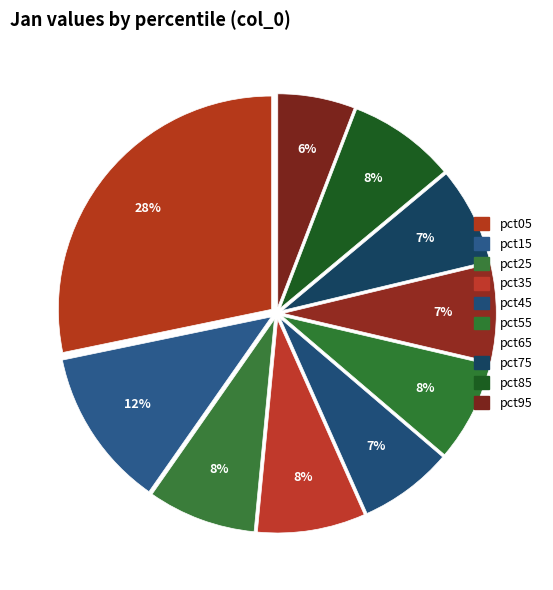

To the nearest percent, what portion does pct15 represent?

12%